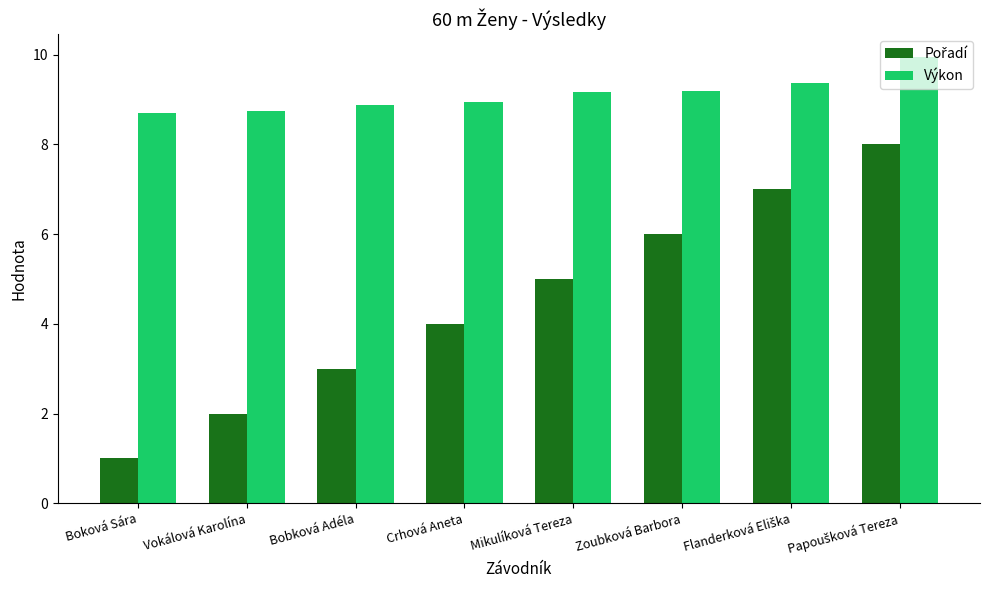

The value of Výkon at Mikulíková Tereza is 13.3. True or false?

False